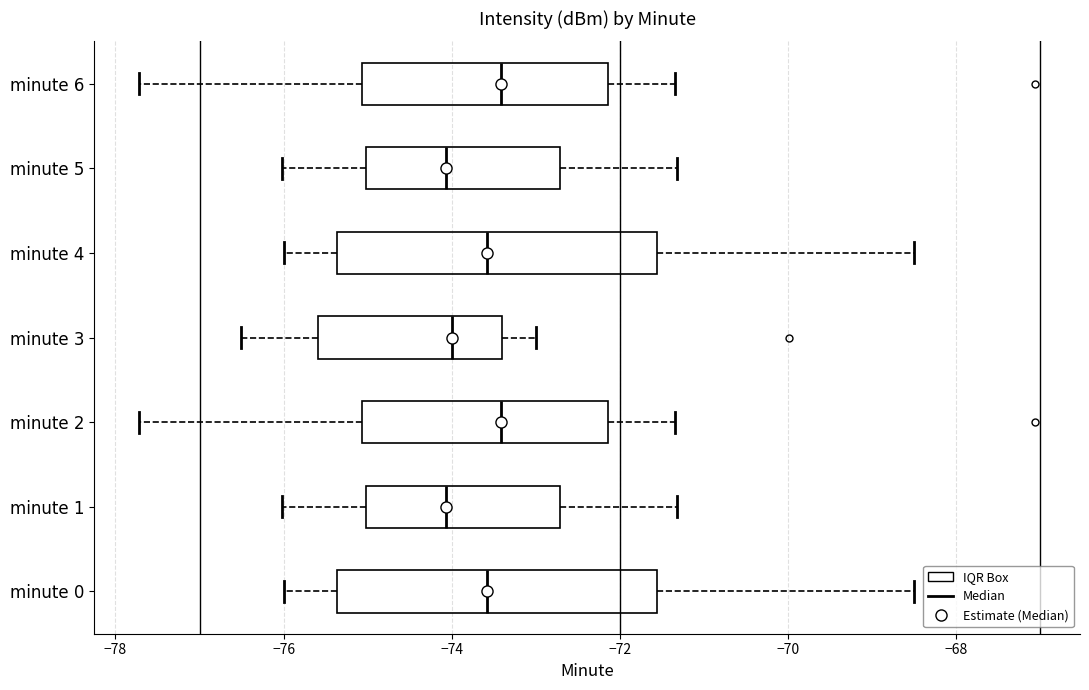

Reading bottom to top, read every box against the x-axis: the position of its median line, the range the box covers, and the ends of its whiskers. The values are not printed on the chart, so give them approximately, as read against the axis.

minute 0: median -73.6, box -75.4 to -71.6, whiskers -76.0 to -68.4
minute 1: median -74.0, box -75.0 to -72.8, whiskers -76.0 to -71.4
minute 2: median -73.4, box -75.0 to -72.2, whiskers -77.8 to -71.4
minute 3: median -74.0, box -75.6 to -73.4, whiskers -76.6 to -73.0
minute 4: median -73.6, box -75.4 to -71.6, whiskers -76.0 to -68.4
minute 5: median -74.0, box -75.0 to -72.8, whiskers -76.0 to -71.4
minute 6: median -73.4, box -75.0 to -72.2, whiskers -77.8 to -71.4